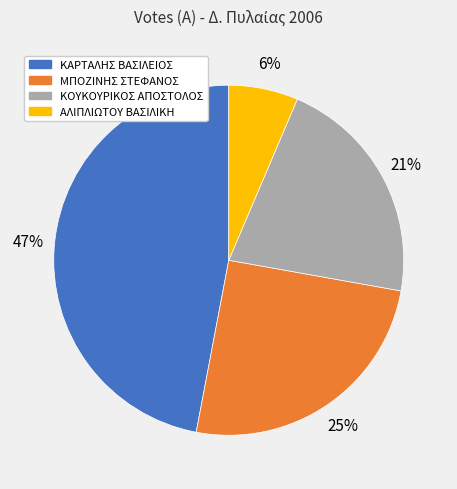

Is it true that ΑΛΙΠΛΙΩΤΟΥ ΒΑΣΙΛΙΚΗ is 1% of the pie?

False